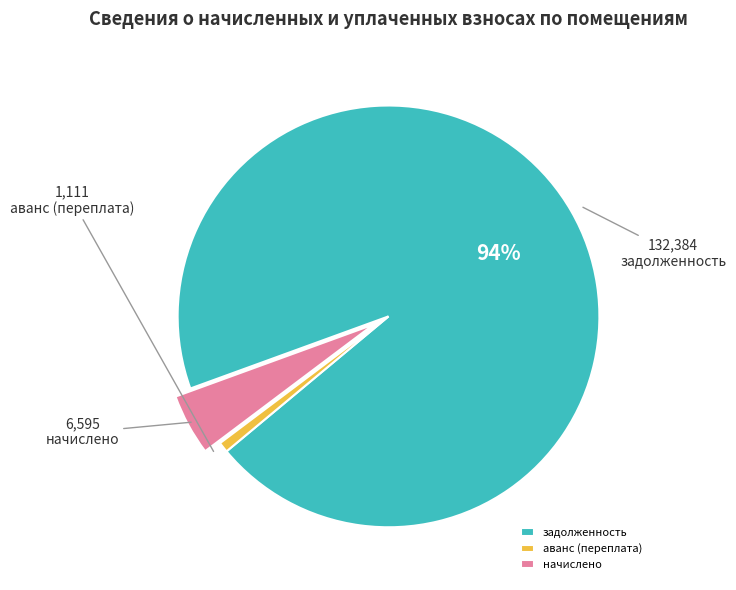

What is the largest slice in the pie chart?

задолженность